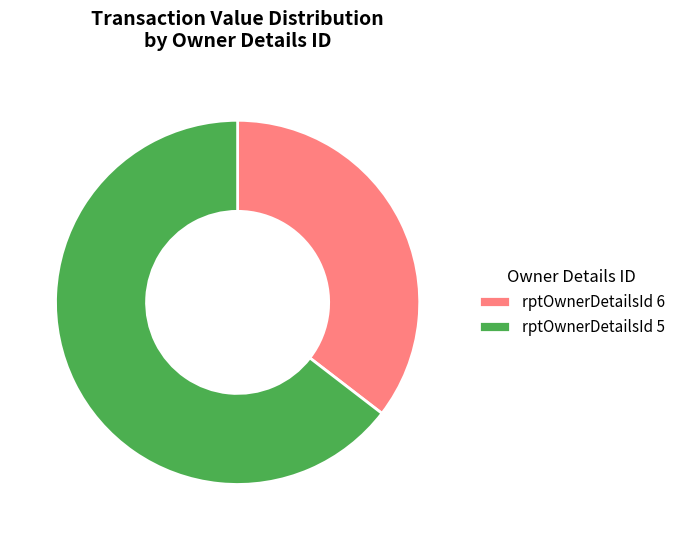

Do rptOwnerDetailsId 5 and rptOwnerDetailsId 6 together represent more than half of the pie?

Yes